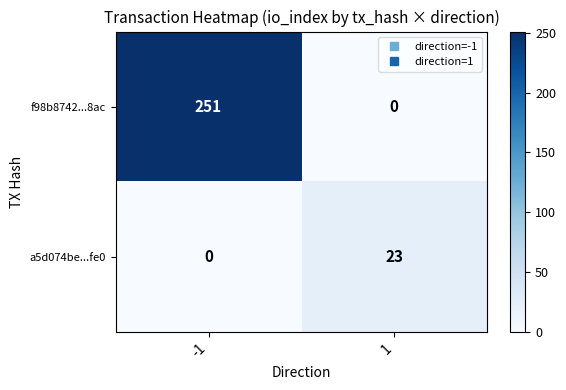

Reading right to left, list all the values displayed in this chart.

f98b8742...8ac: 1=0	-1=251
a5d074be...fe0: 1=23	-1=0